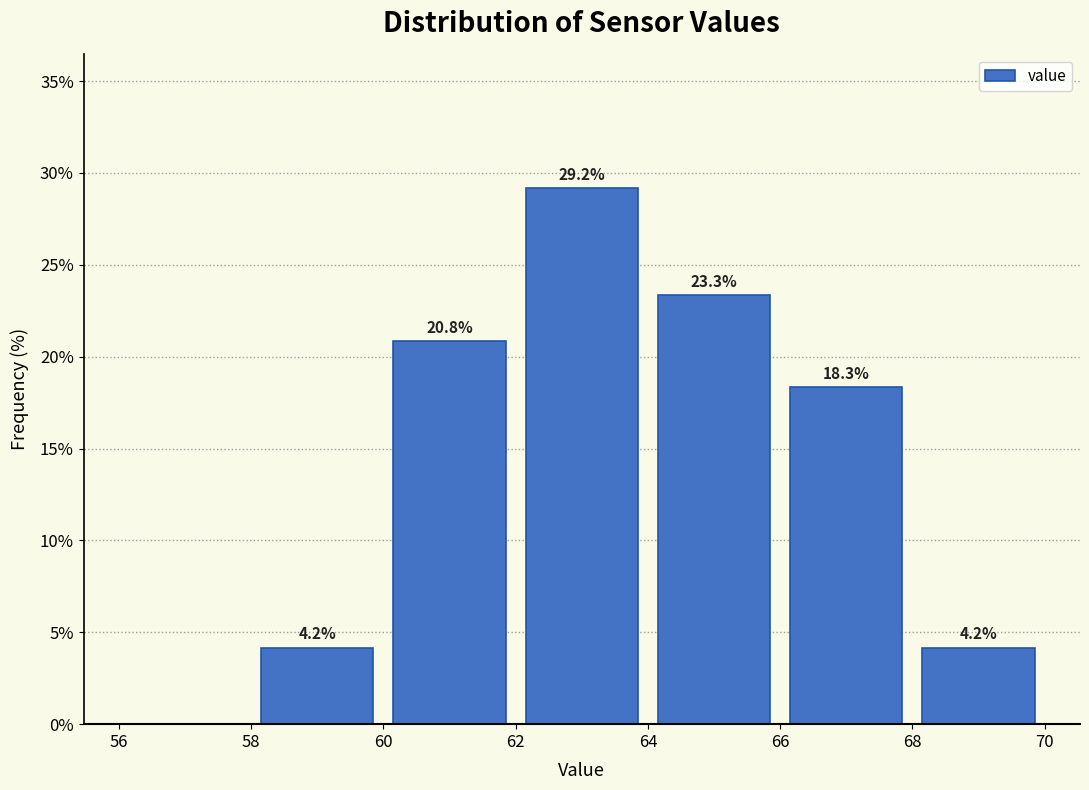

Over which range of the x-axis is the bar tallest?

62 to 64